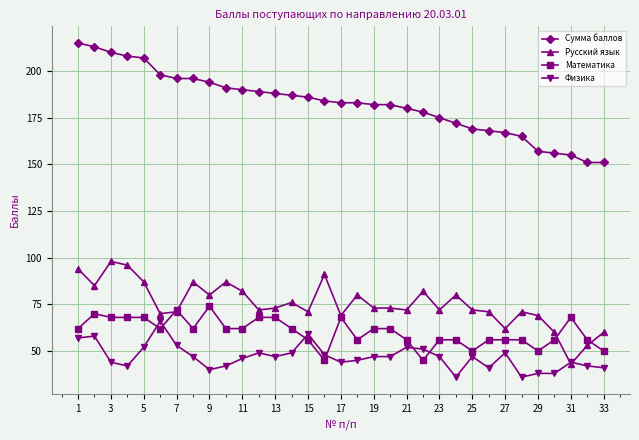

Does the chart have visible grid lines?

Yes